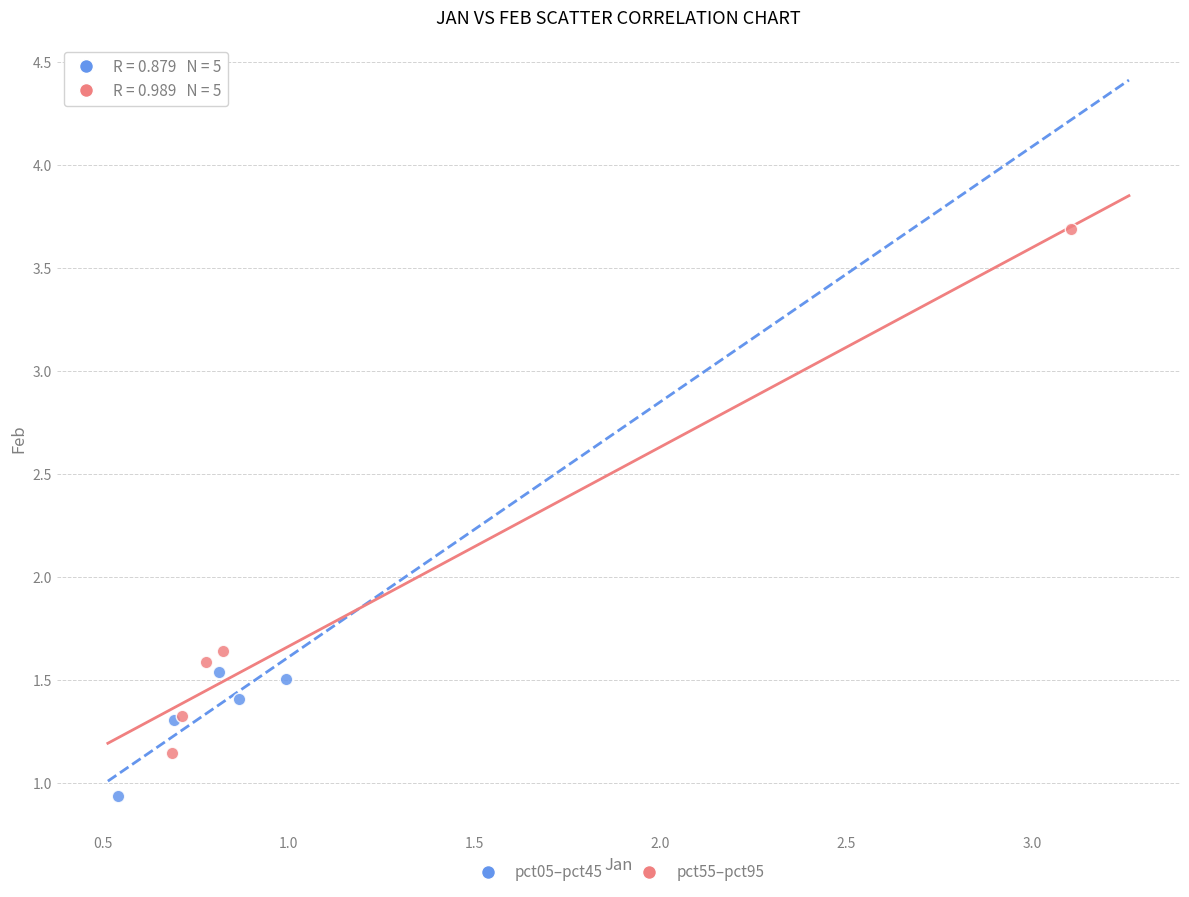

Which series contains the lowest Y value?

pct05–pct45